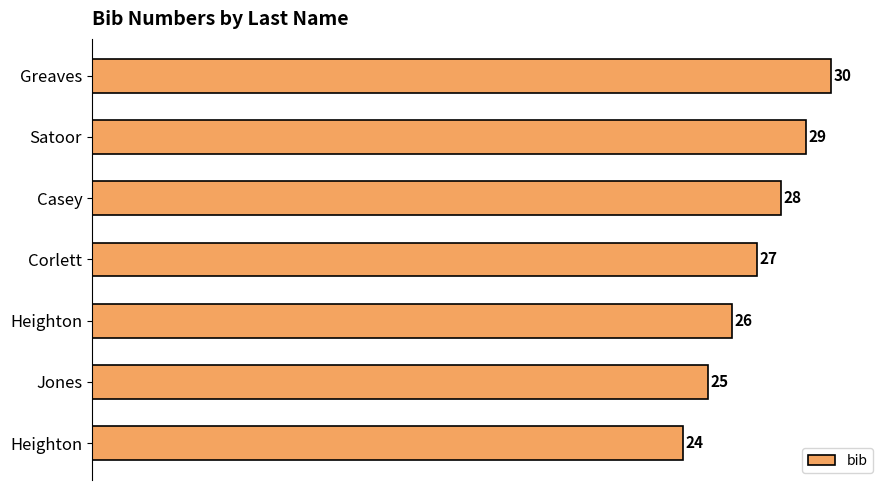

Does the chart contain any negative values?

No